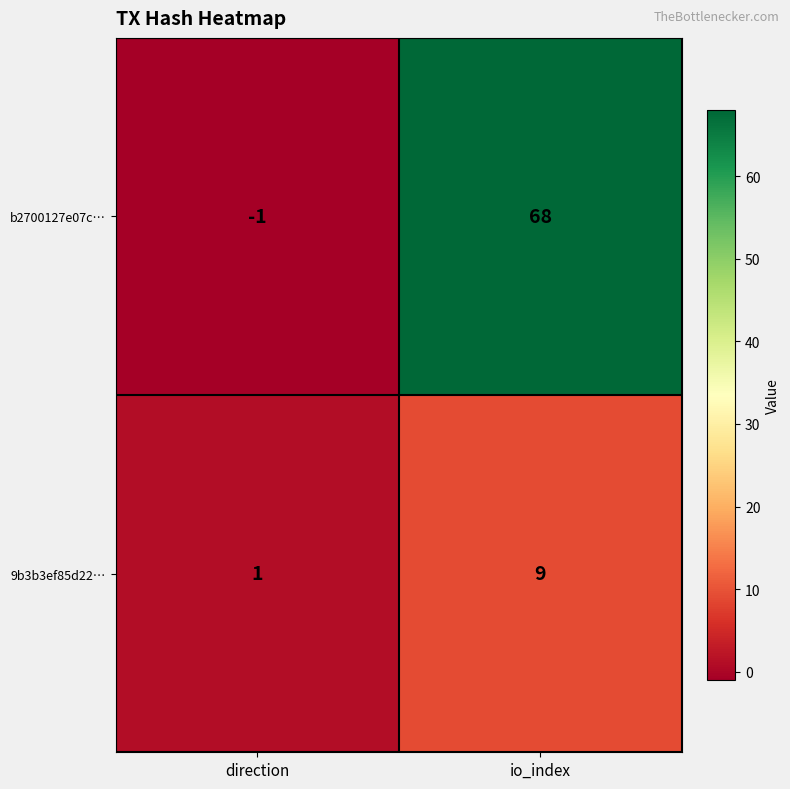

Where is b2700127e07c… nearest to the value 33?

direction